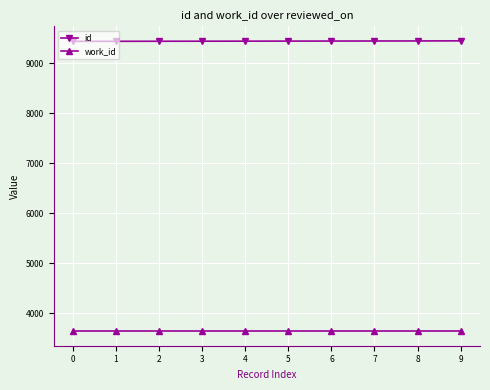

Is the value of work_id at 4 greater than the value of id at 6?

No